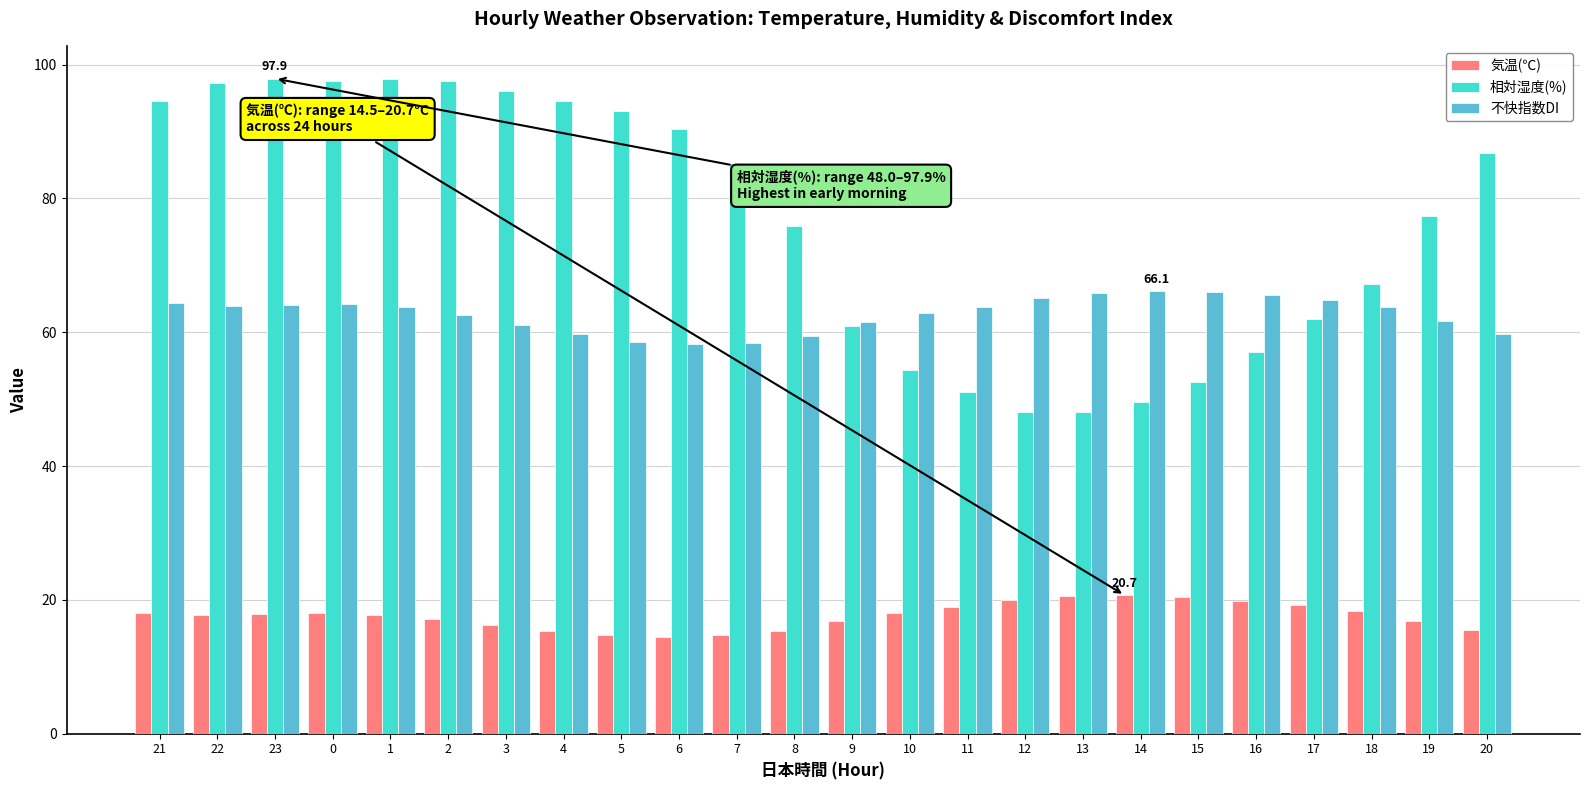

What is the value of the 不快指数DI bar at the 8th from the left?

59.7